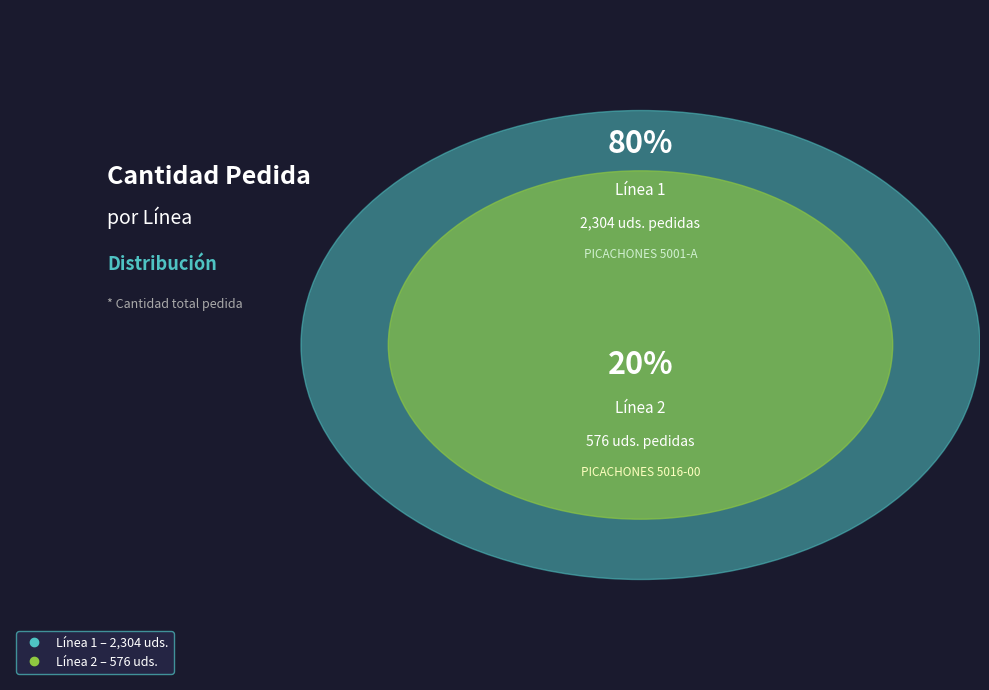

Which slice is the smallest?

2